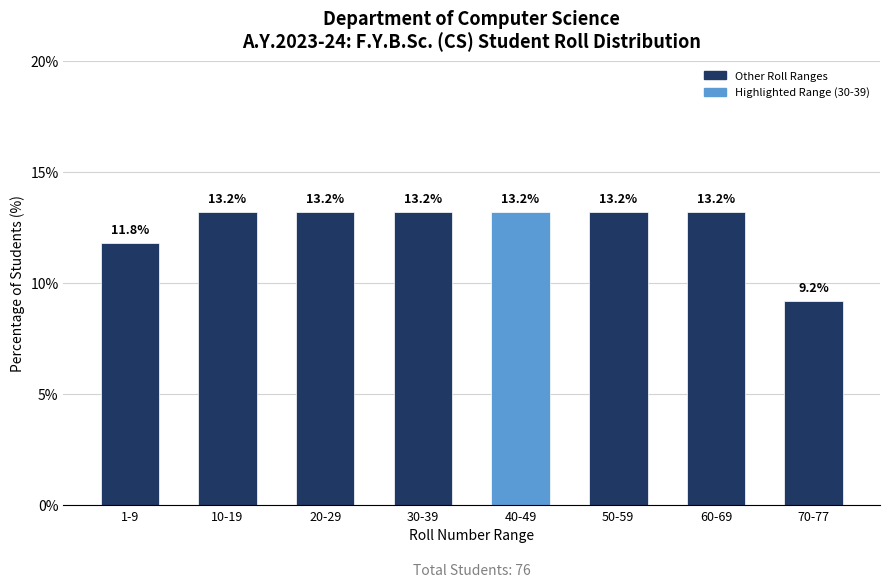

Reading left to right, transcribe all the data shown in this chart.

11.8	13.2	13.2	13.2	13.2	13.2	13.2	9.2